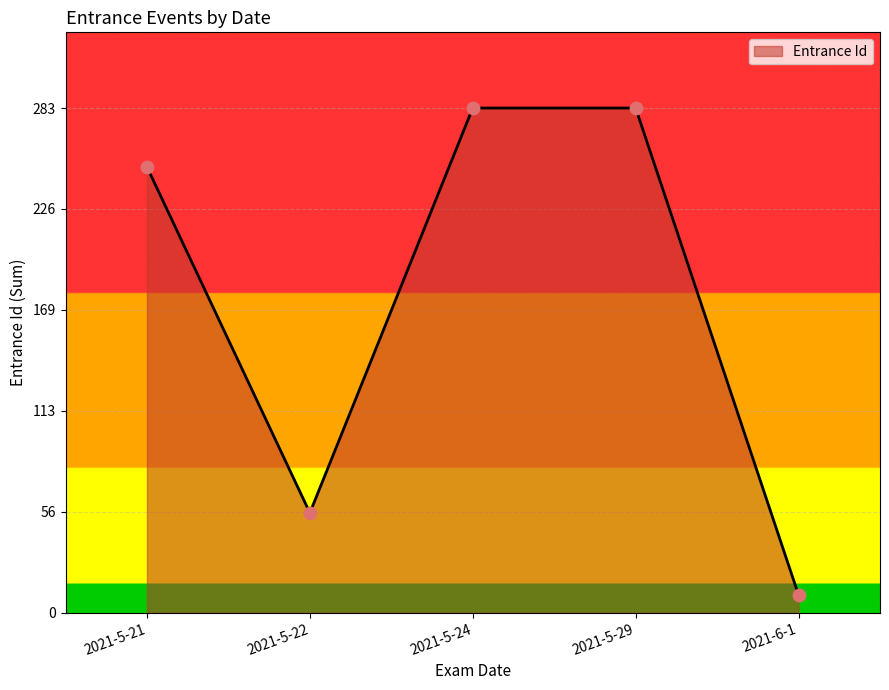

What is the change in value from 2021-5-22 to 2021-5-24?

+227